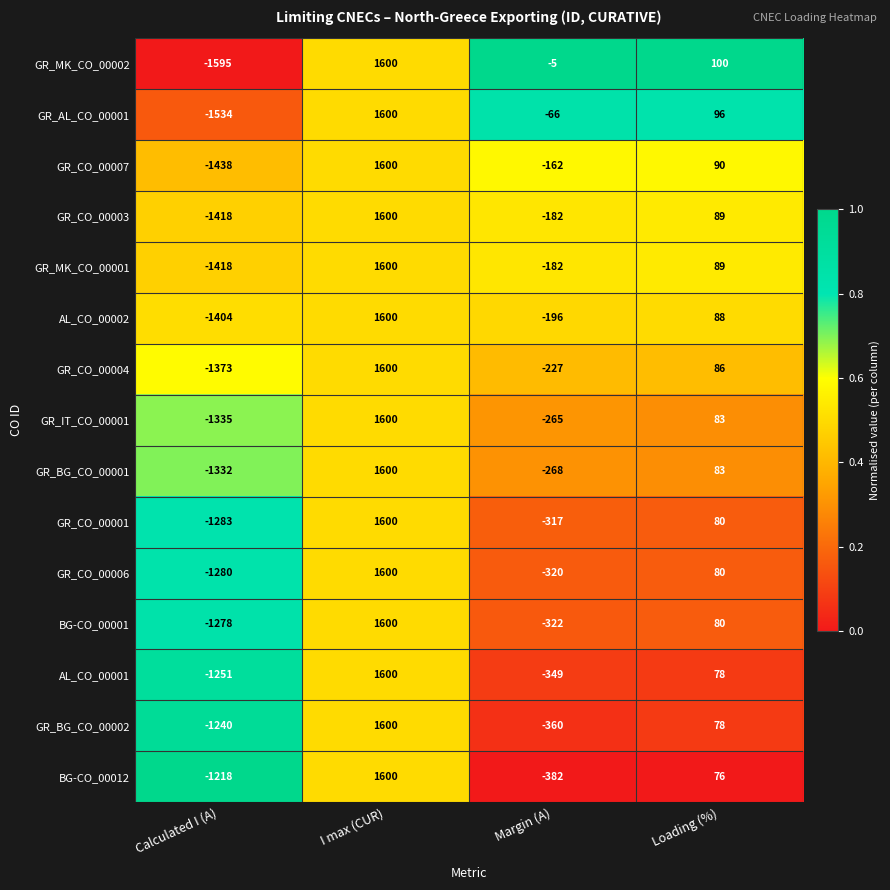

How many values in GR_CO_00006 are below zero?

2